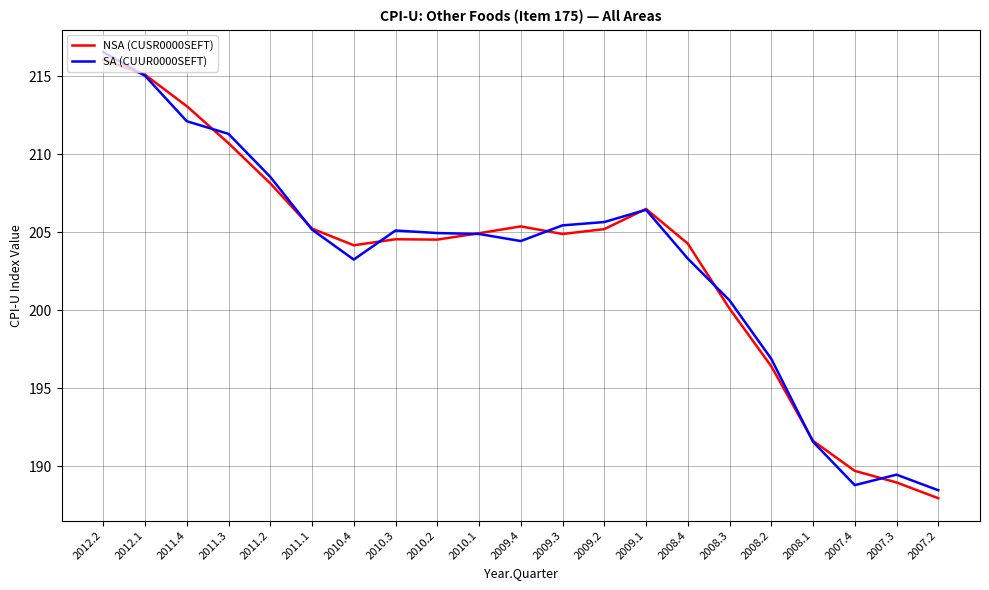

How many lines are shown in the chart?

2